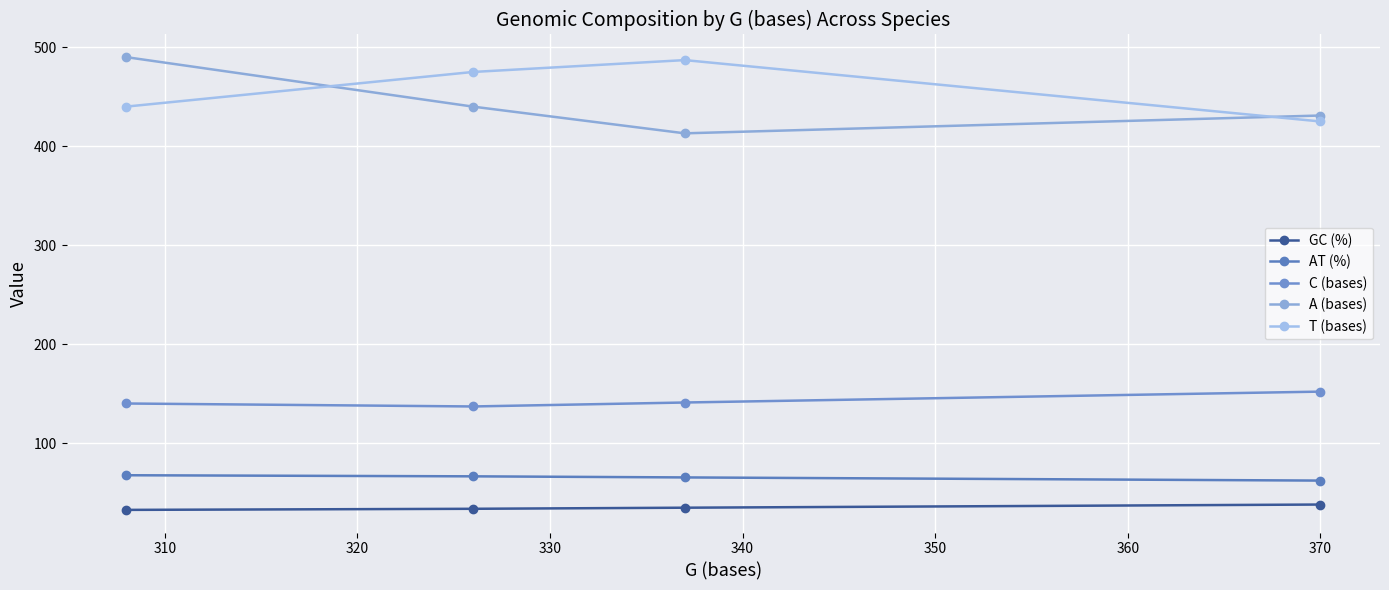

Rank the series by their maximum value, from highest to lowest.

A (bases), T (bases), C (bases), AT (%), GC (%)